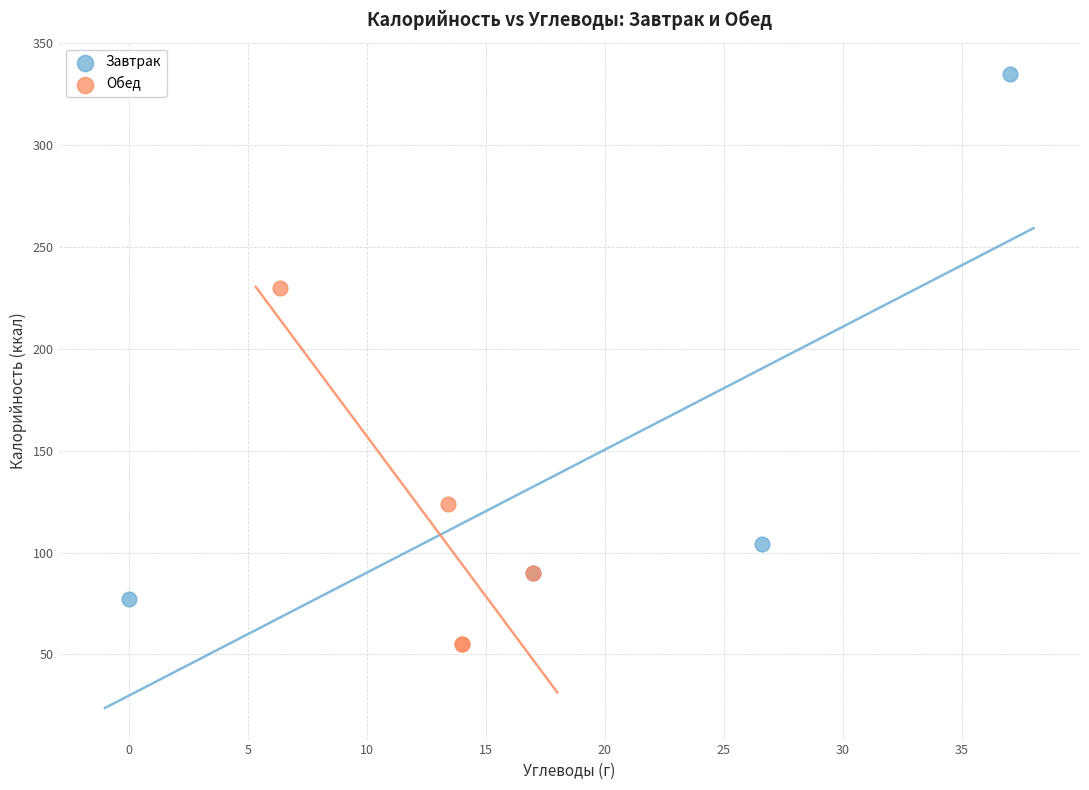

Which series contains the lowest Y value?

Обед